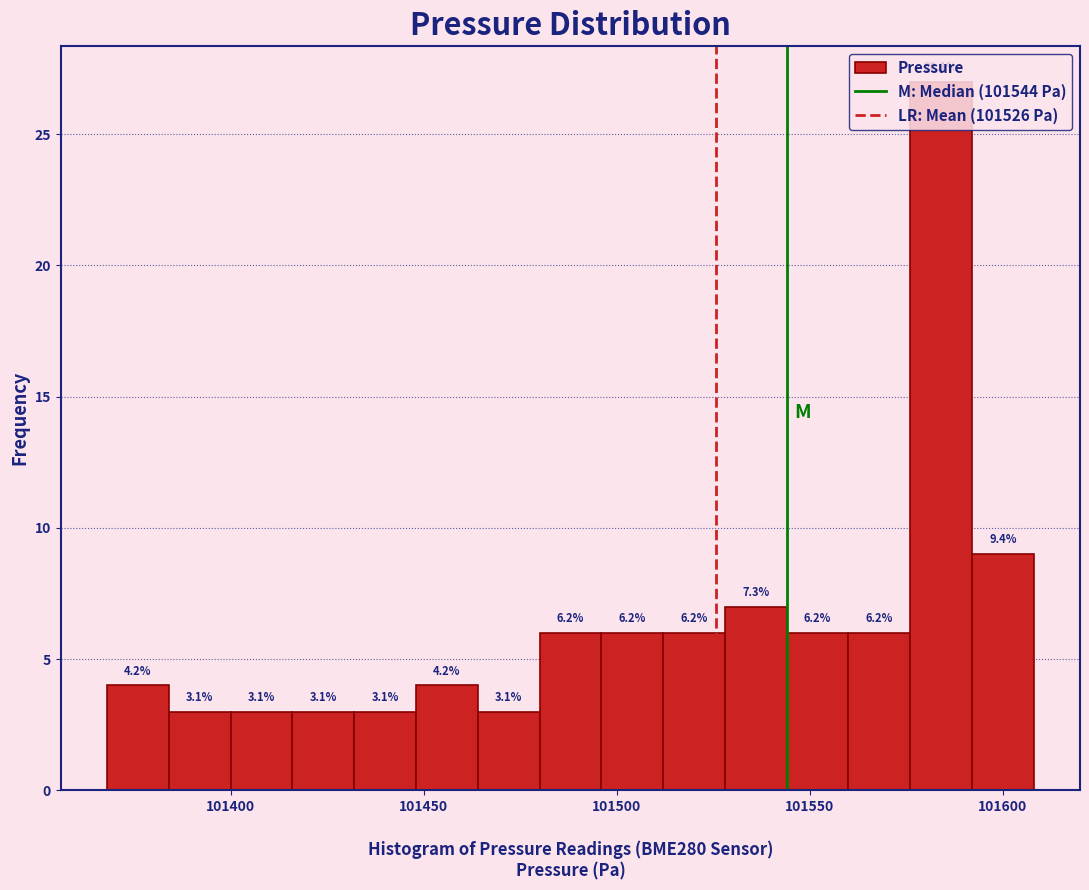

Around what value on the x-axis is the tallest bar? Give the approximate position of its centre, as read against the axis.

101585